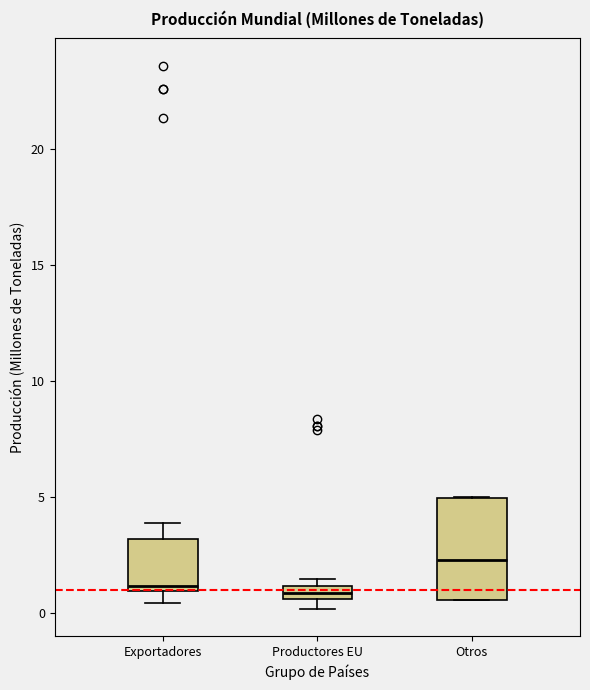

Where does the upper whisker of the box for Exportadores end on the y-axis? The values are not printed on the chart, so give them approximately, as read against the axis.

4.0